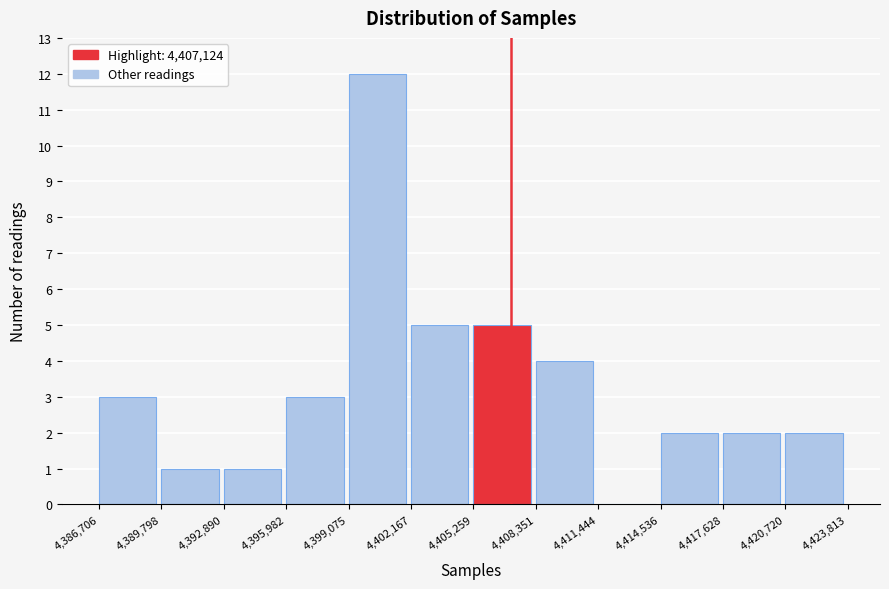

Over which range of the x-axis is the bar tallest?

4,399,075 to 4,402,167